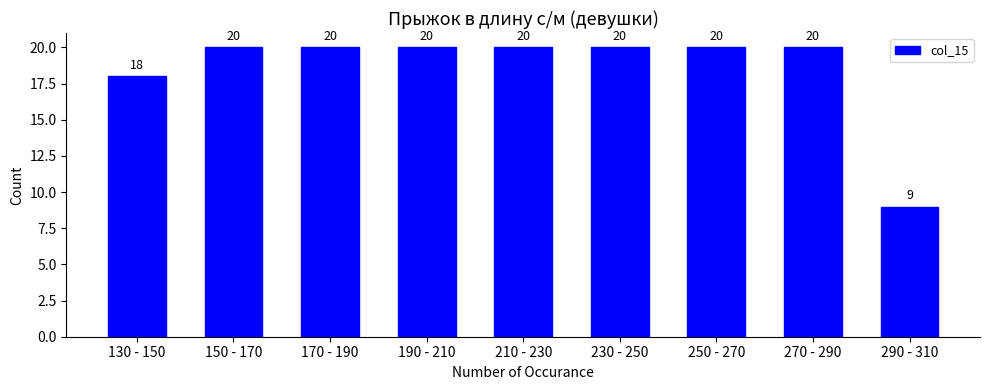

Reading right to left, list all the values displayed in this chart.

9	20	20	20	20	20	20	20	18